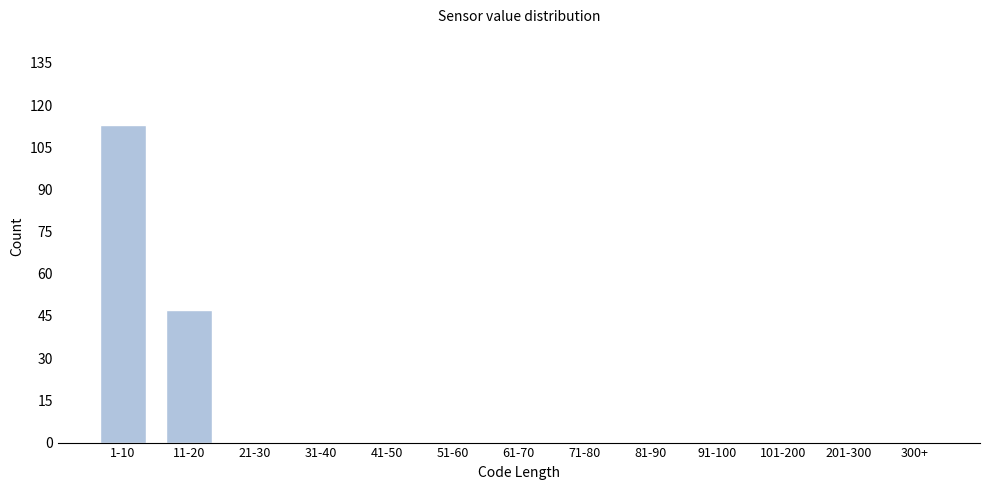

Reading left to right, list all the values displayed in this chart.

1-10=113	11-20=47	21-30=0	31-40=0	41-50=0	51-60=0	61-70=0	71-80=0	81-90=0	91-100=0	101-200=0	201-300=0	300+=0